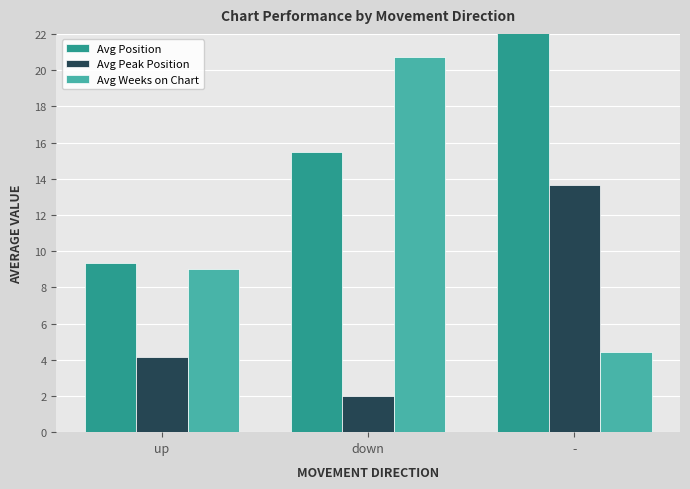

Which series has the largest total across all categories?

Avg Position